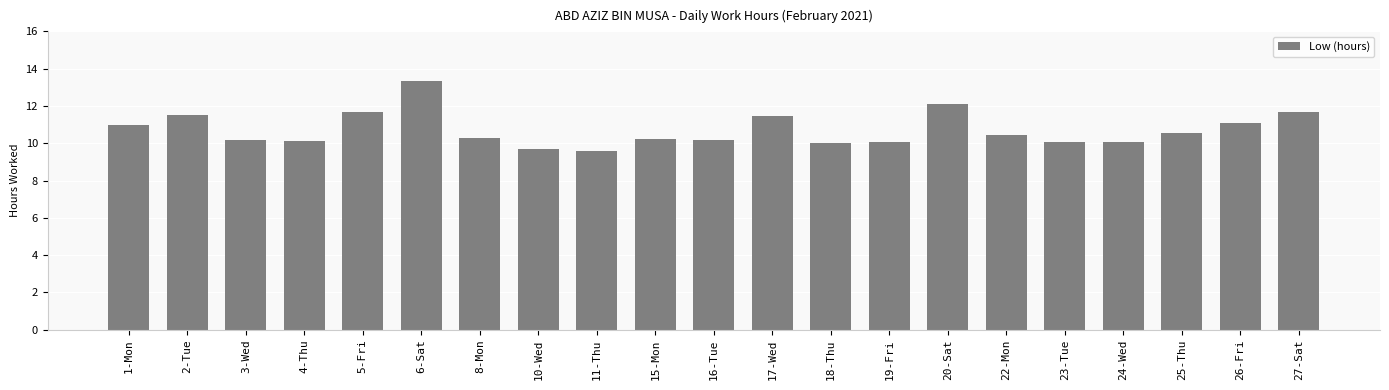

What is the smallest value displayed?

9.6